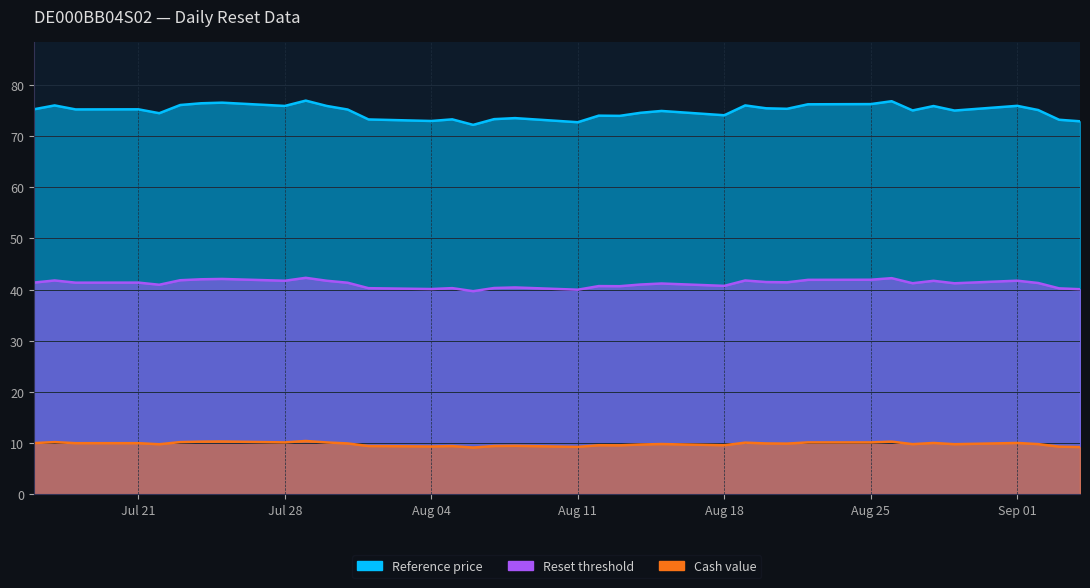

At which category does the chart reach its peak across all series?

2025-07-29